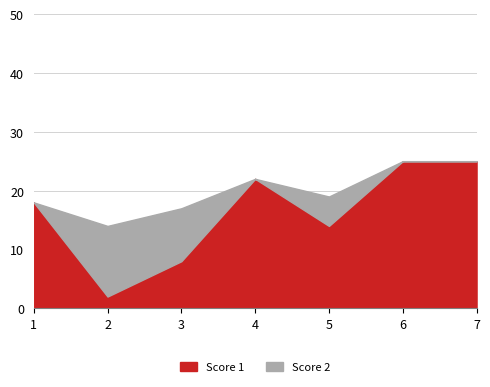

List the labels in order of Score 2 value, largest first.

2, 3, 5, 1, 4, 6, 7